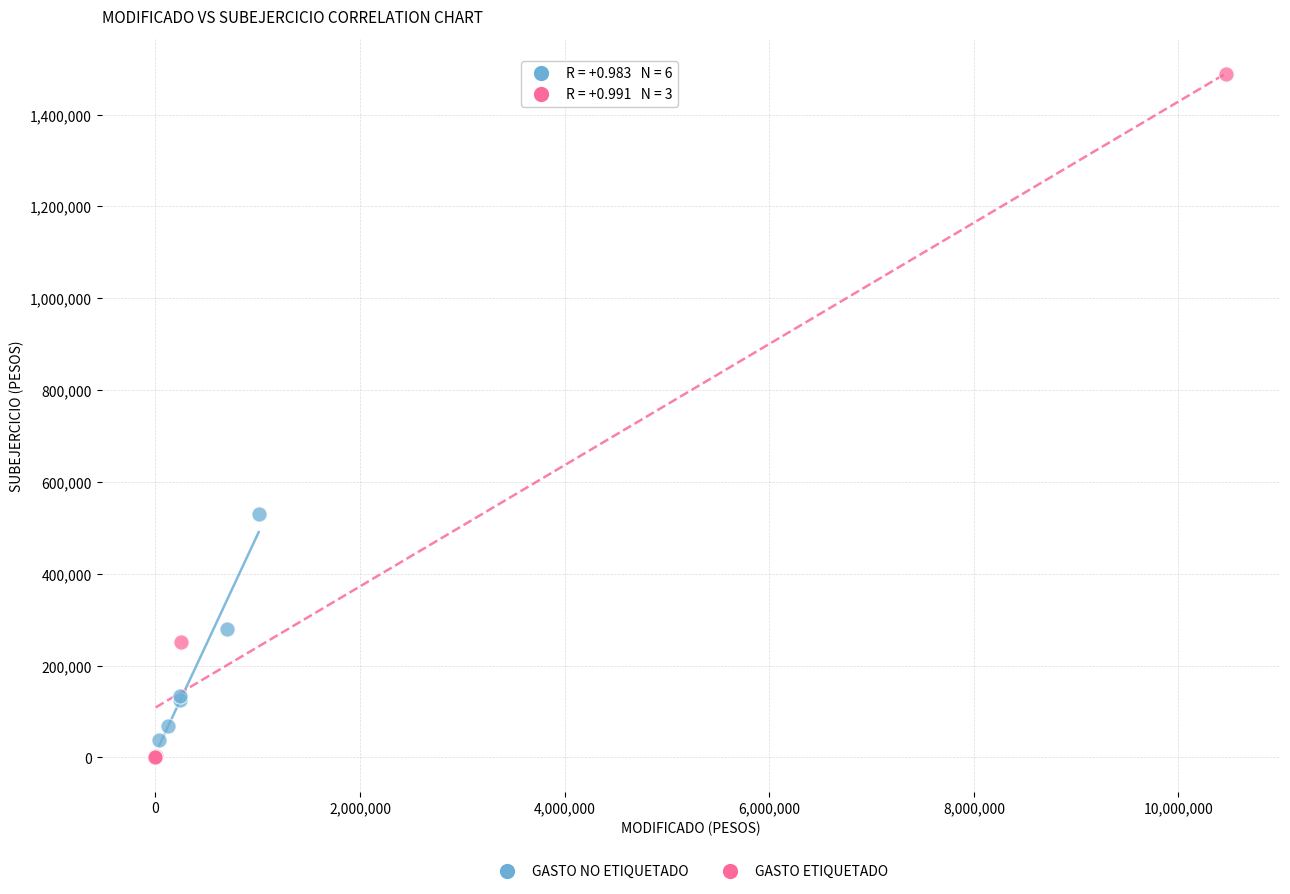

What are all the series names shown in the legend?

GASTO NO ETIQUETADO, GASTO ETIQUETADO